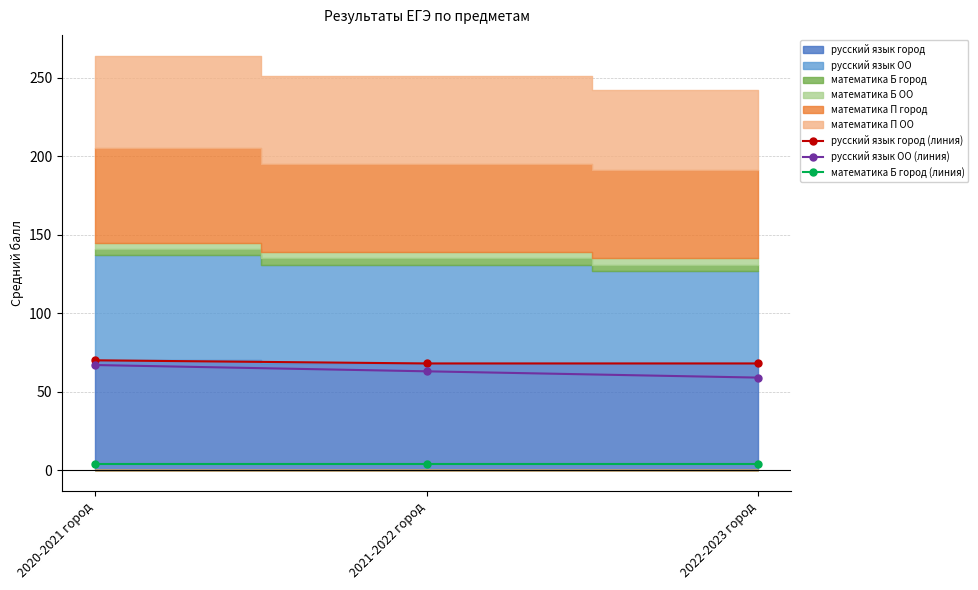

True or false: русский язык город (линия) has a value of 70 at 2020-2021 город.

True